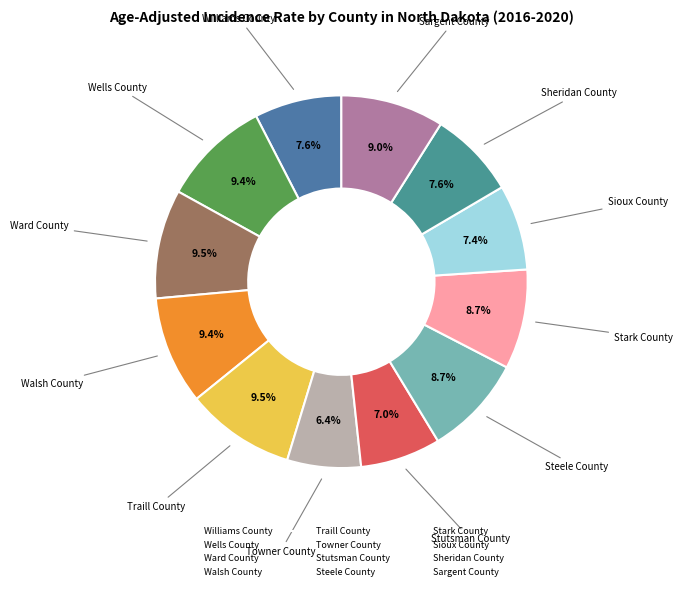

What portion of the pie excludes Sioux County?

92.6%